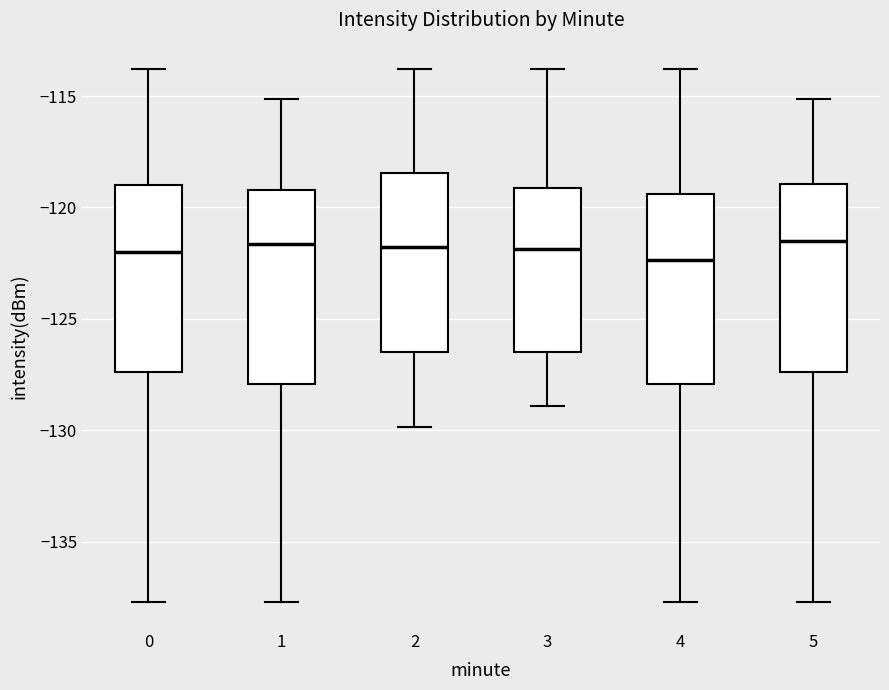

Reading left to right, transcribe this box plot: for each box, give where its median line is, the range the box spans, and where its two whiskers end, as read against the y-axis. The values are not printed on the chart, so give them approximately, as read against the axis.

0: median -122.0, box -127.5 to -119.0, whiskers -137.5 to -114.0
1: median -121.5, box -128.0 to -119.0, whiskers -137.5 to -115.0
2: median -122.0, box -126.5 to -118.5, whiskers -130.0 to -114.0
3: median -122.0, box -126.5 to -119.0, whiskers -129.0 to -114.0
4: median -122.5, box -128.0 to -119.5, whiskers -137.5 to -114.0
5: median -121.5, box -127.5 to -119.0, whiskers -137.5 to -115.0